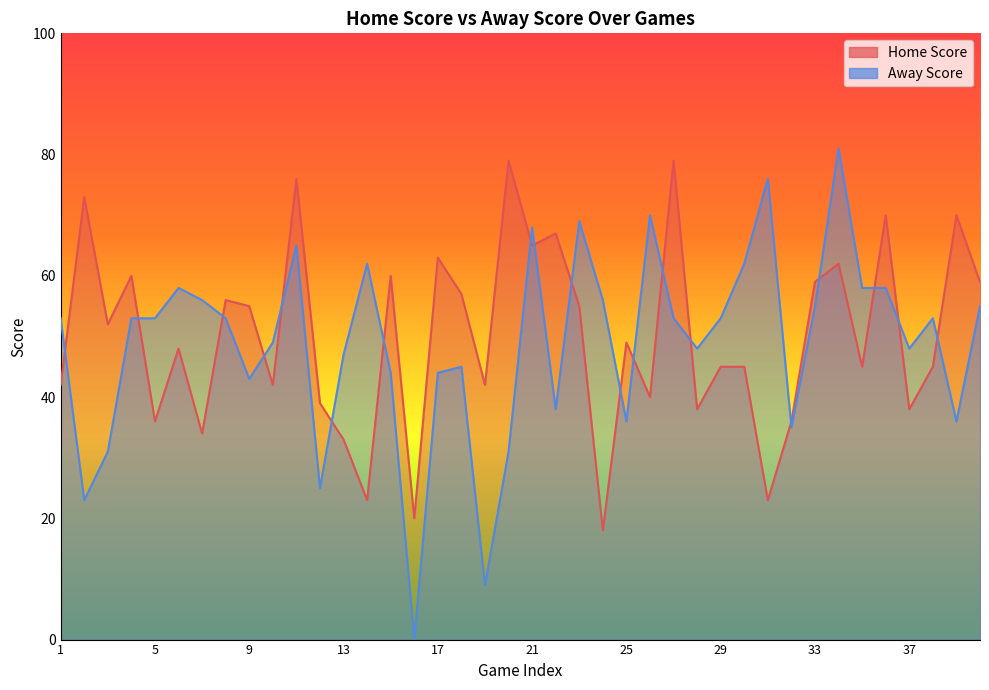

Reading left to right, what are all the values shown in this chart?

Home Score: 1=42	2=73	3=52	4=60	5=36	6=48	7=34	8=56	9=55	10=42	11=76	12=39	13=33	14=23	15=60	16=20	17=63	18=57	19=42	20=79	21=65	22=67	23=55	24=18	25=49	26=40	27=79	28=38	29=45	30=45	31=23	32=36	33=59	34=62	35=45	36=70	37=38	38=45	39=70	40=59
Away Score: 1=53	2=23	3=31	4=53	5=53	6=58	7=56	8=53	9=43	10=49	11=65	12=25	13=47	14=62	15=44	16=0	17=44	18=45	19=9	20=31	21=68	22=38	23=69	24=56	25=36	26=70	27=53	28=48	29=53	30=62	31=76	32=35	33=55	34=81	35=58	36=58	37=48	38=53	39=36	40=55